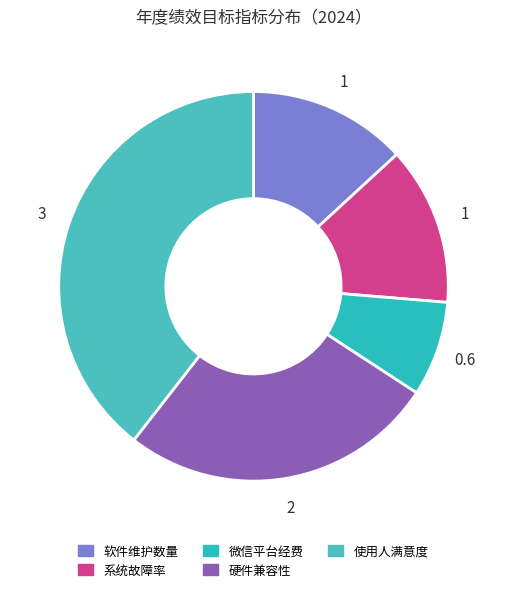

To the nearest percent, what percentage of the pie is 系统故障率?

13%